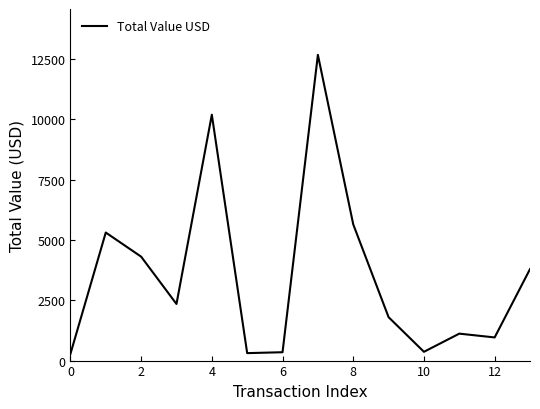

What is the maximum value shown in the chart?

12679.4